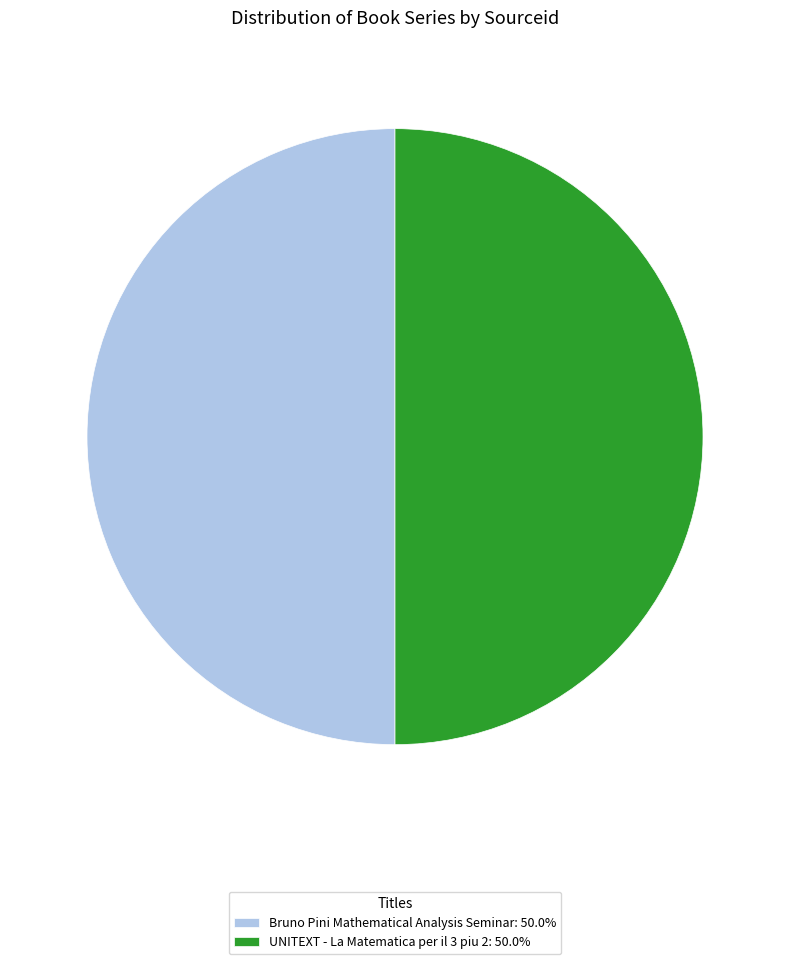

Do Bruno Pini Mathematical Analysis Seminar: 50.0% and UNITEXT - La Matematica per il 3 piu 2: 50.0% together represent more than half of the pie?

Yes